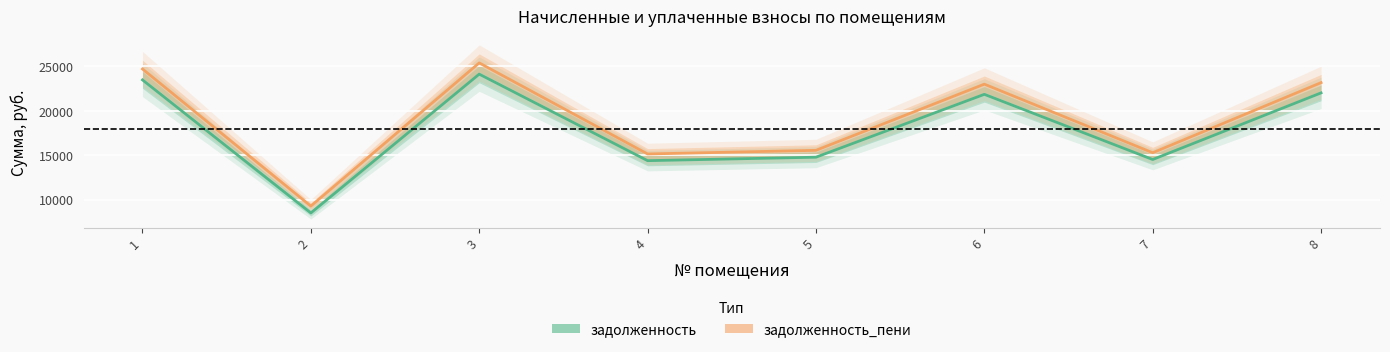

Reading left to right, what are all the values shown in this chart?

задолженность: 23485.9	8500.9	24135.6	14390.4	14780.3	21861.7	14520.4	22024.2
задолженность_пени: 24715.7	9274.9	25399.4	15143.9	15554.2	23006.5	15280.7	23177.5